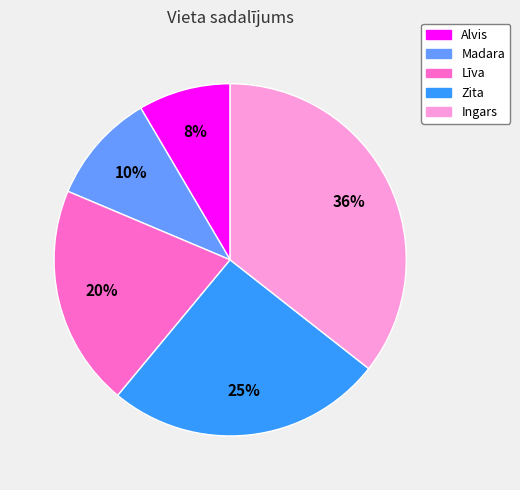

How many slices are in this pie chart?

5